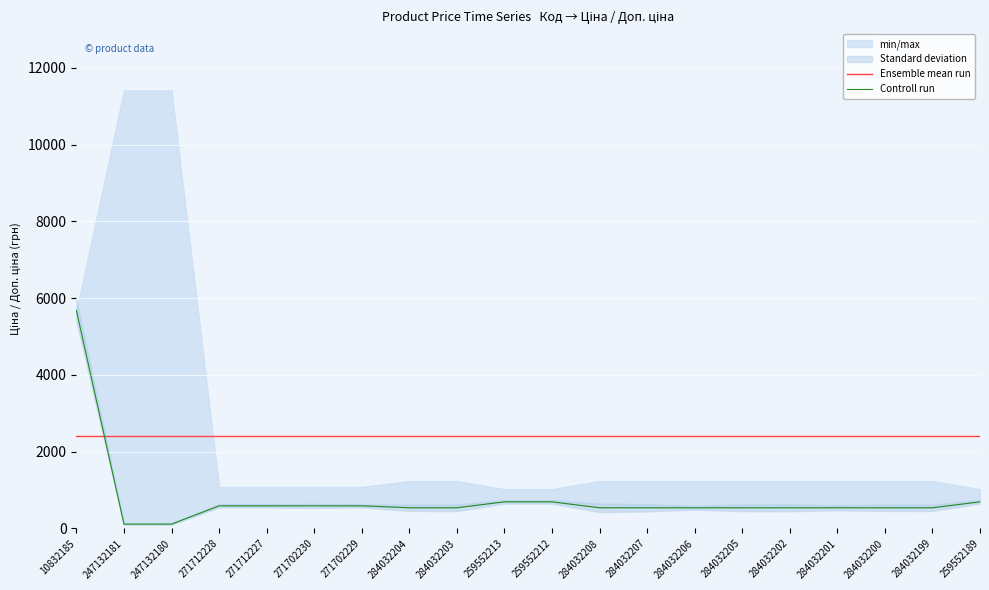

What is the minimum value shown in the chart?

114.1